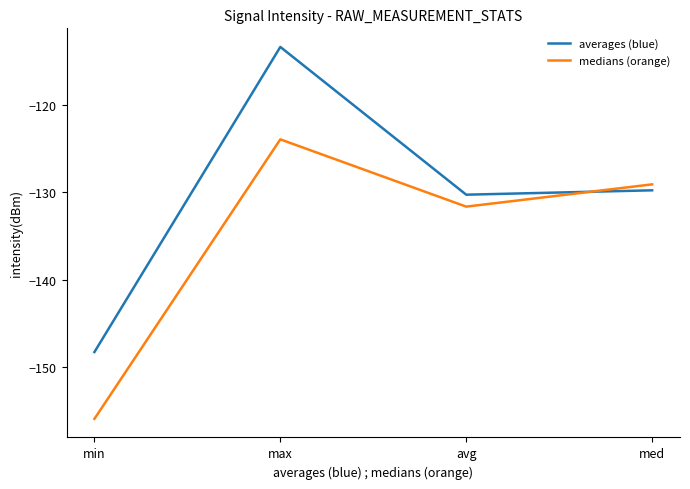

What is the spread (max minus min) of values at max?

10.6